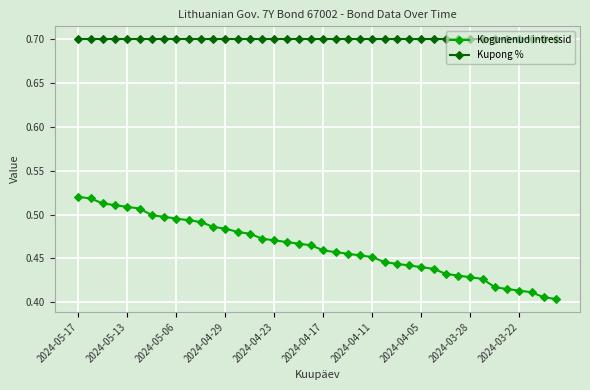

True or false: Kupong % and Kogunenud intressid intersect in this chart.

False